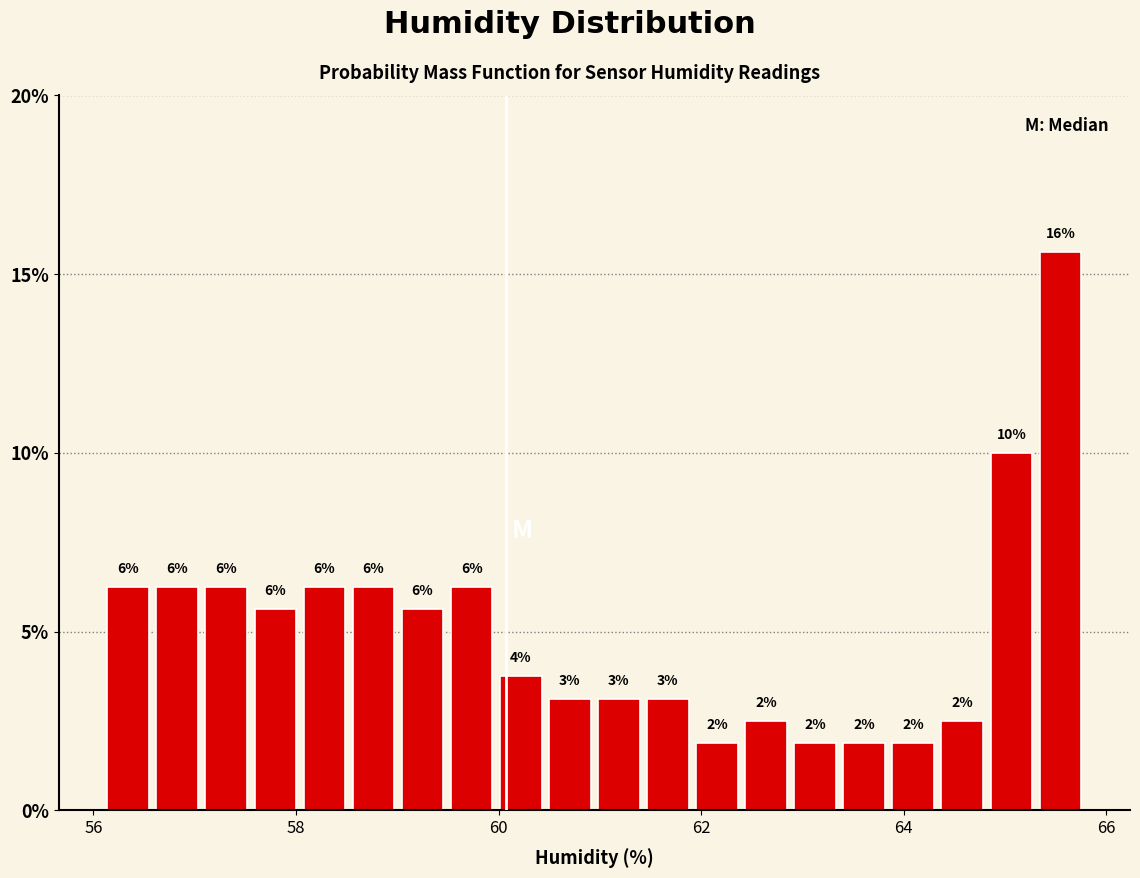

Around what value on the x-axis is the tallest bar? Give the approximate position of its centre, as read against the axis.

65.6